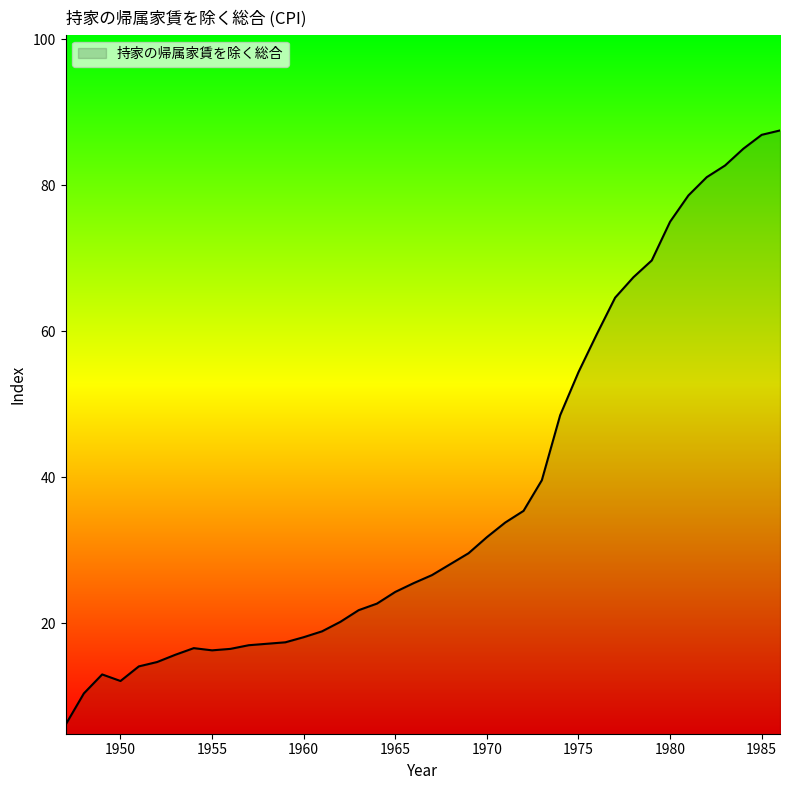

What is the greatest value displayed?

87.5